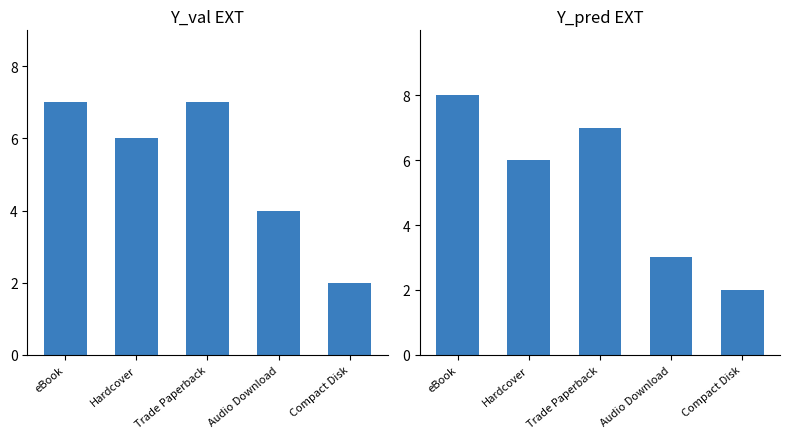

Where does the Format Count Pred series first go above 6?

eBook